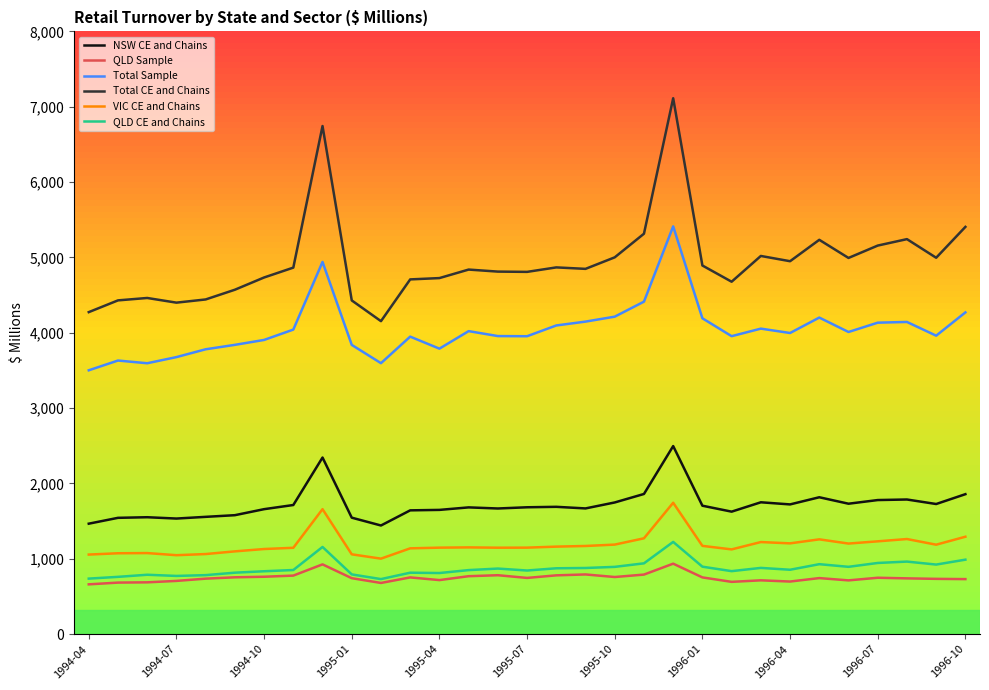

What is the highest value of the NSW CE and Chains series?

2495.9